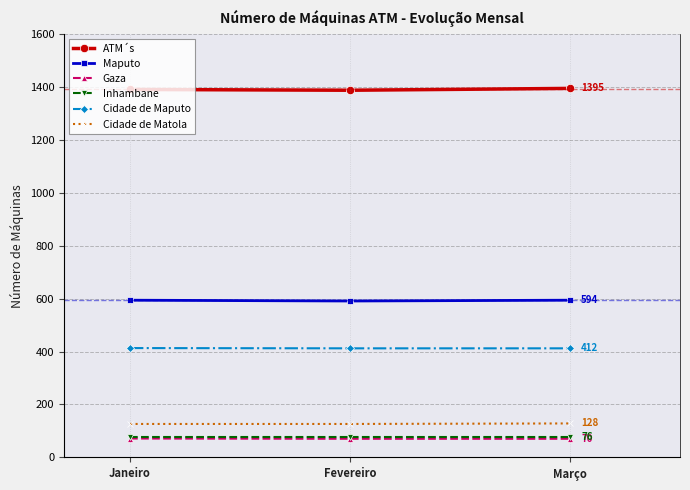

How many data points does each series have?

3